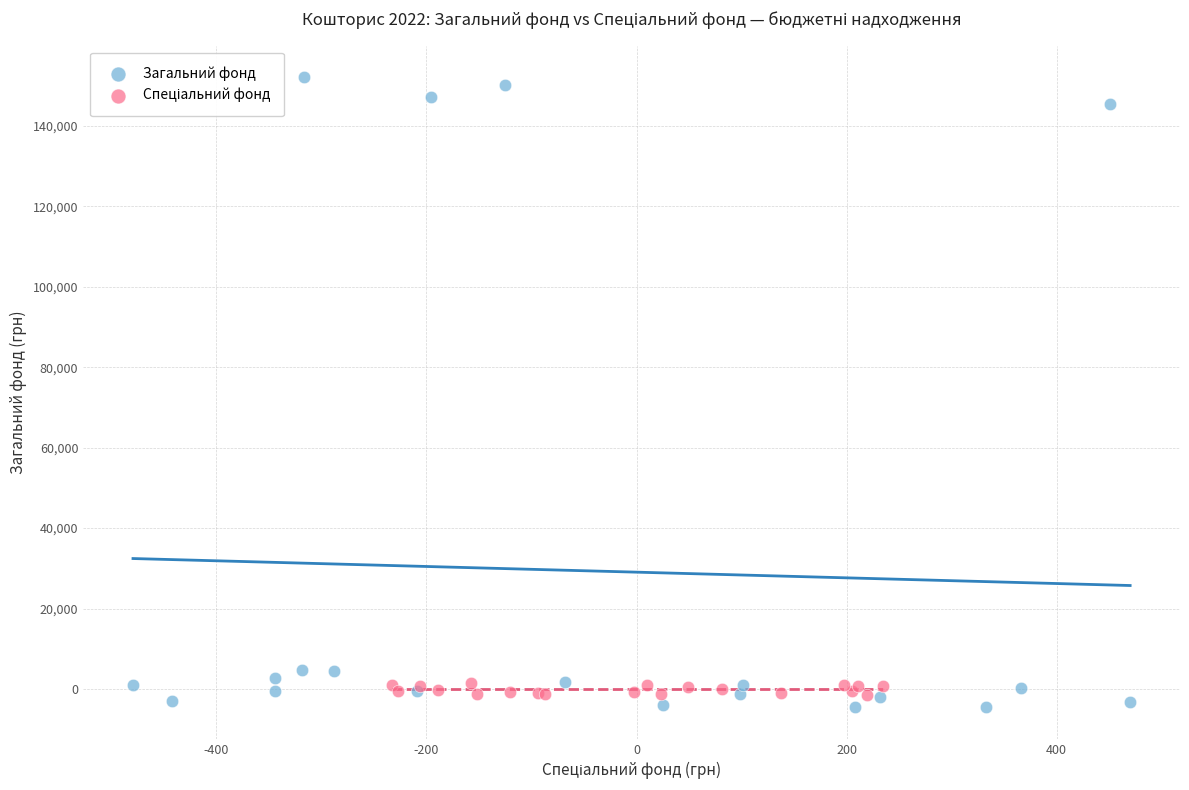

Which series has the largest Y range (max minus min)?

Загальний фонд